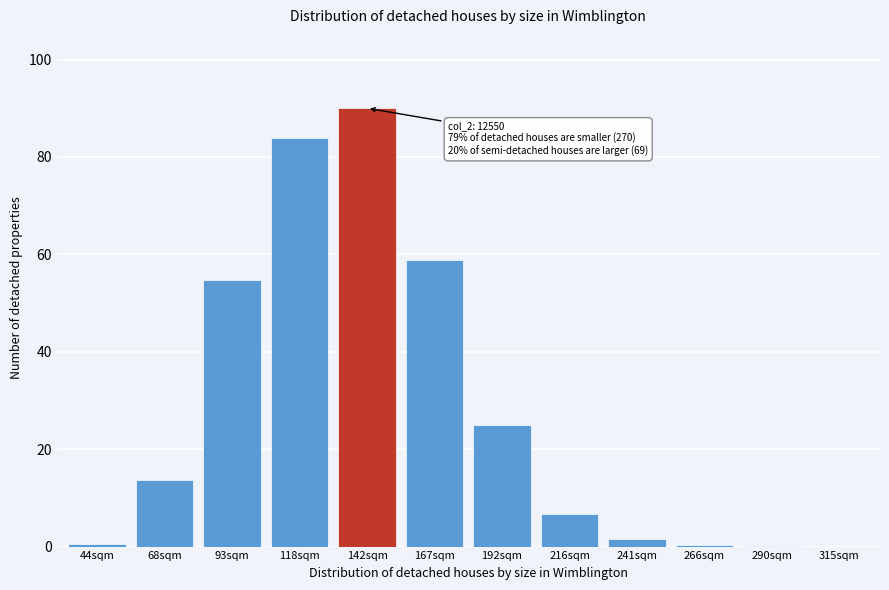

What is the ratio of the value at 192sqm to the value at 216sqm?

3.8